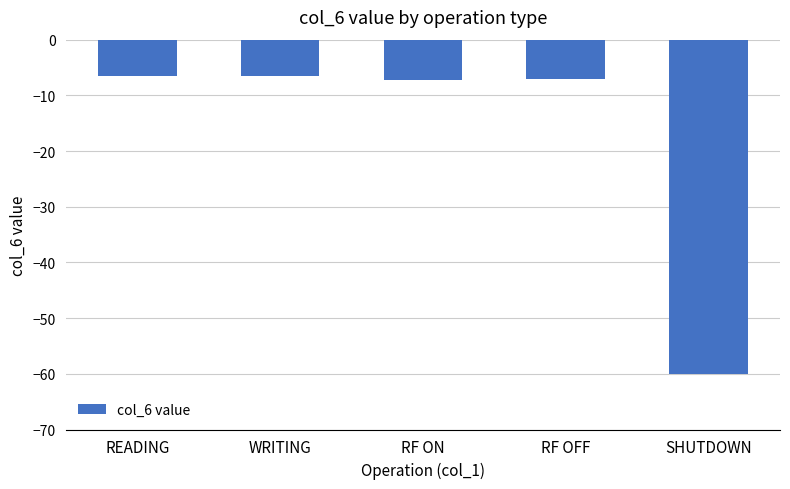

The chart shows a value of -60.0 at SHUTDOWN. True or false?

True